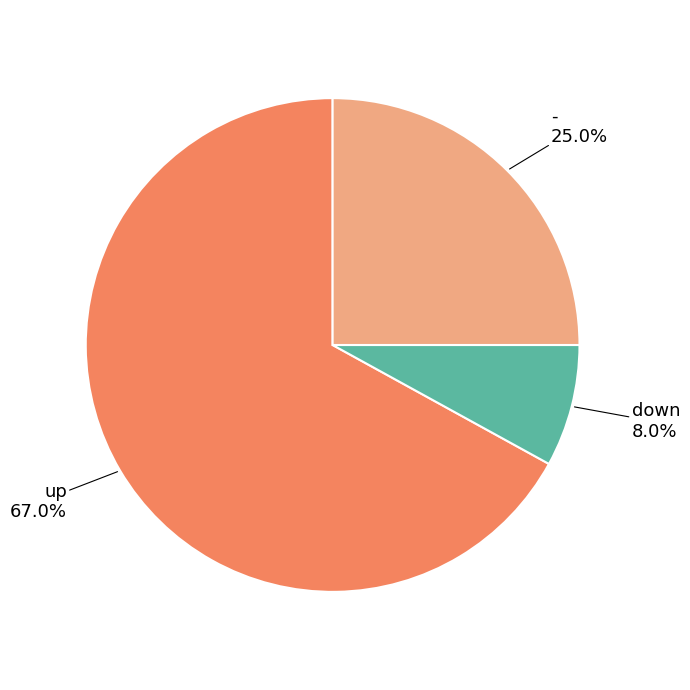

How many slices are in this pie chart?

3